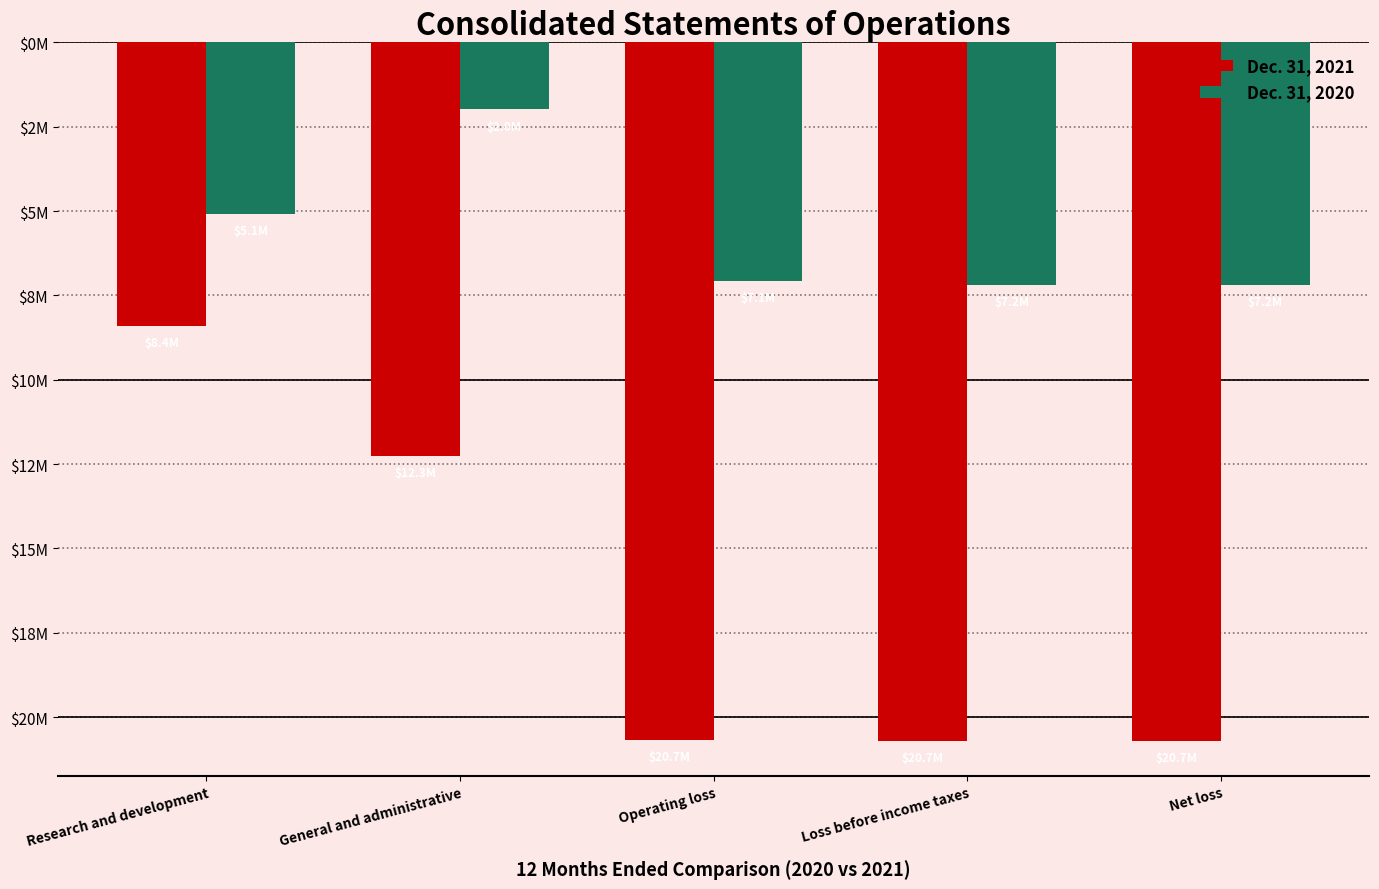

Does the chart contain stacked bars?

No